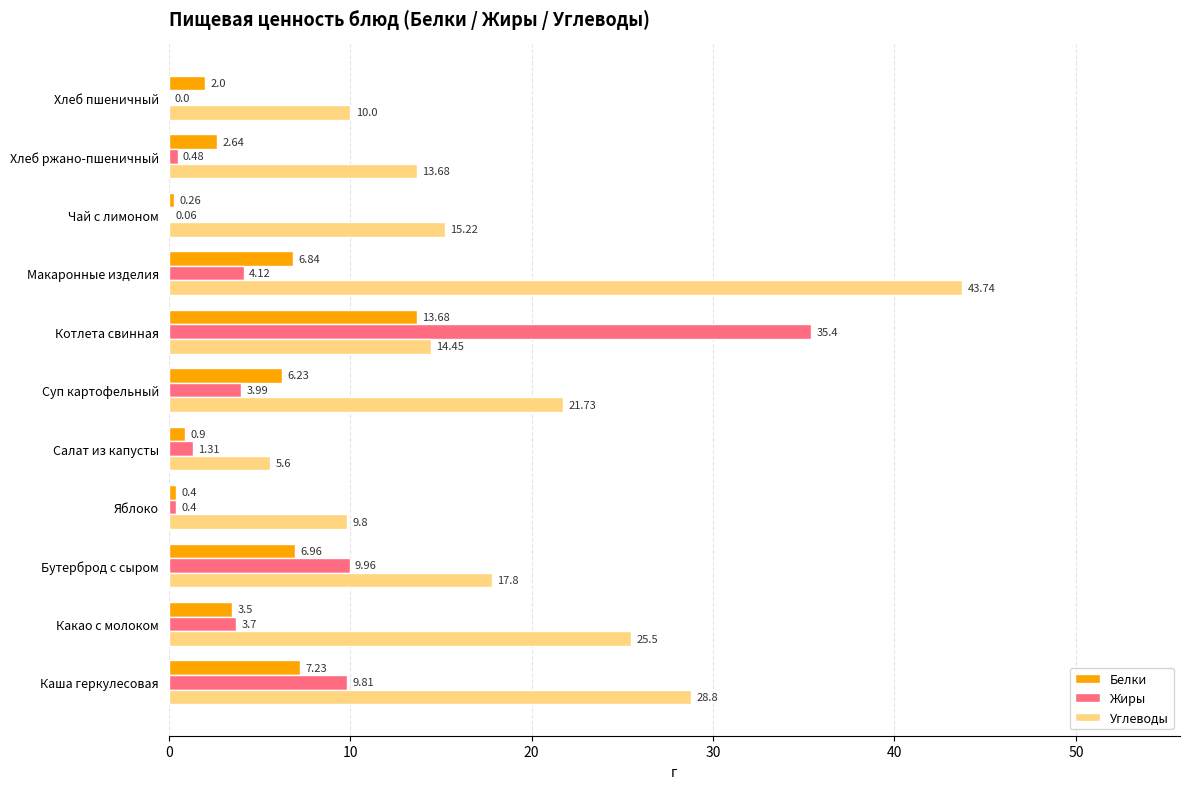

Which category has the highest value across all series?

Макаронные изделия